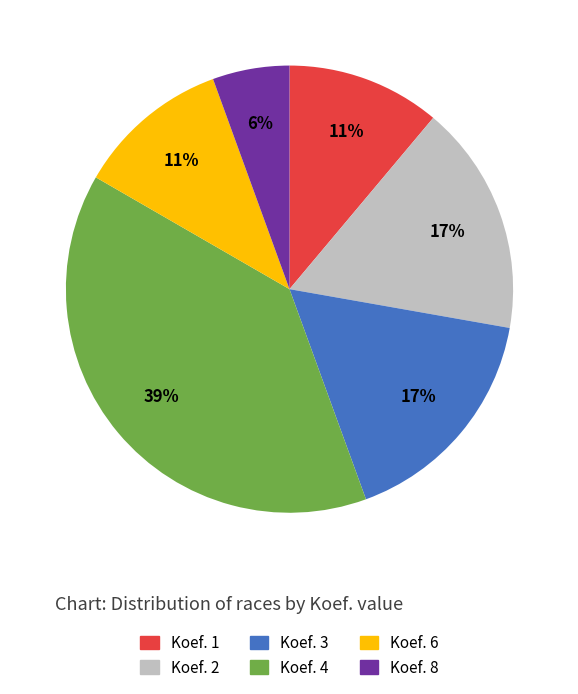

Between Koef. 4 and Koef. 2, which is larger?

Koef. 4